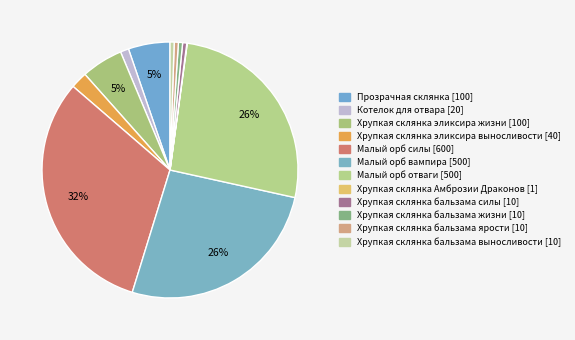

What is the smallest slice in the pie chart?

Хрупкая склянка Амброзии Драконов [1]